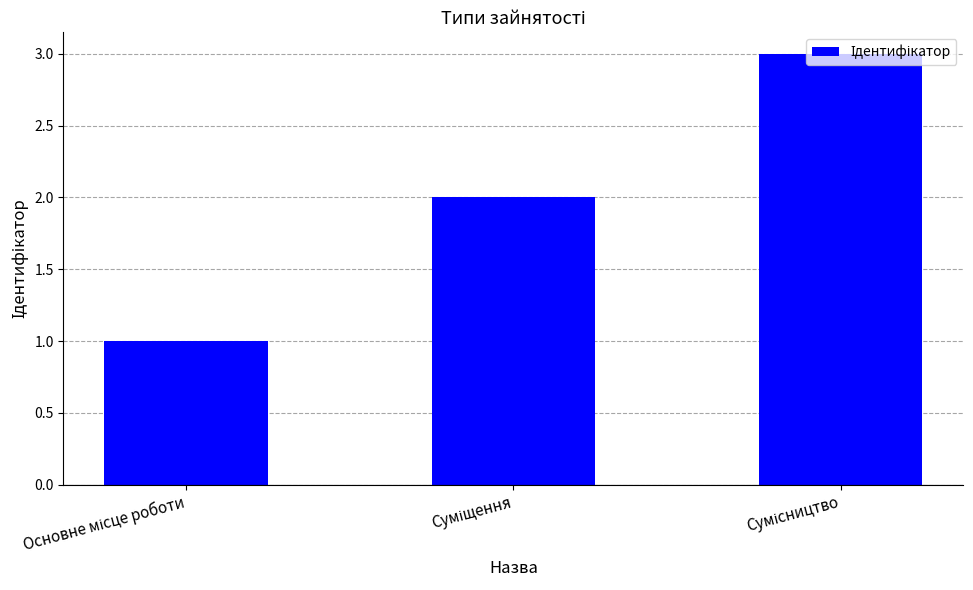

What is the maximum value shown in the chart?

3